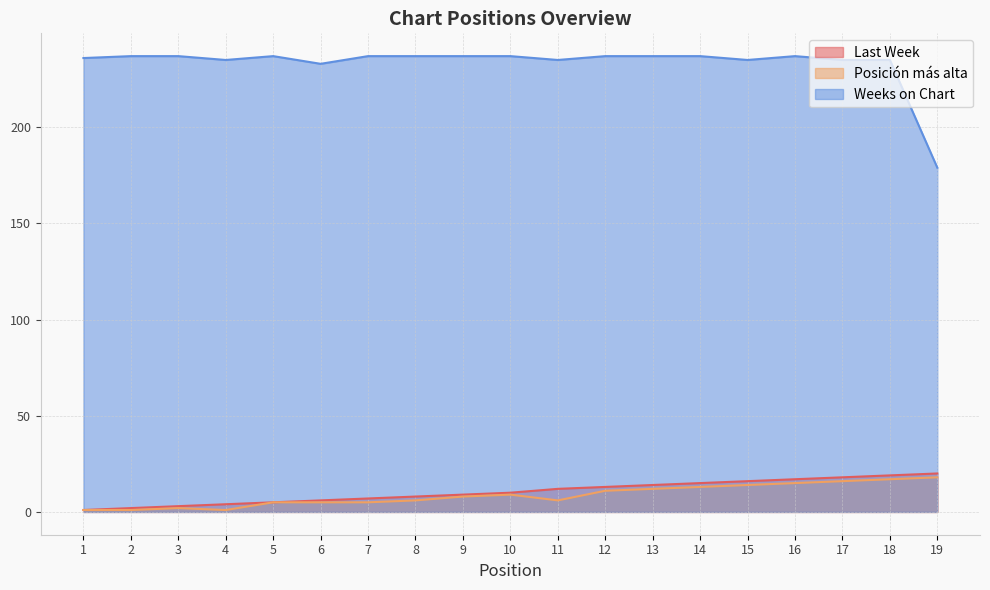

True or false: Posición más alta and Last Week cross at least once.

False